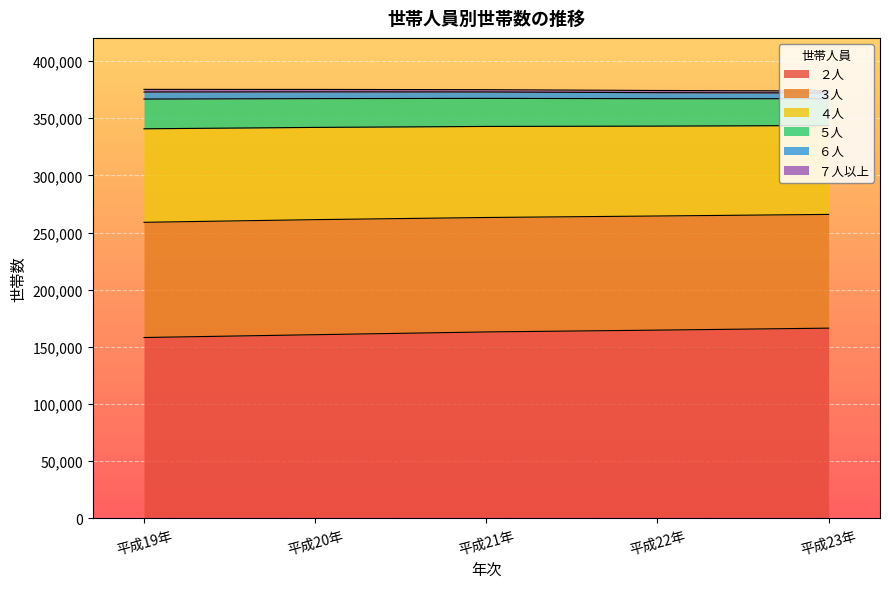

True or false: ５人 and ２人 intersect in this chart.

False